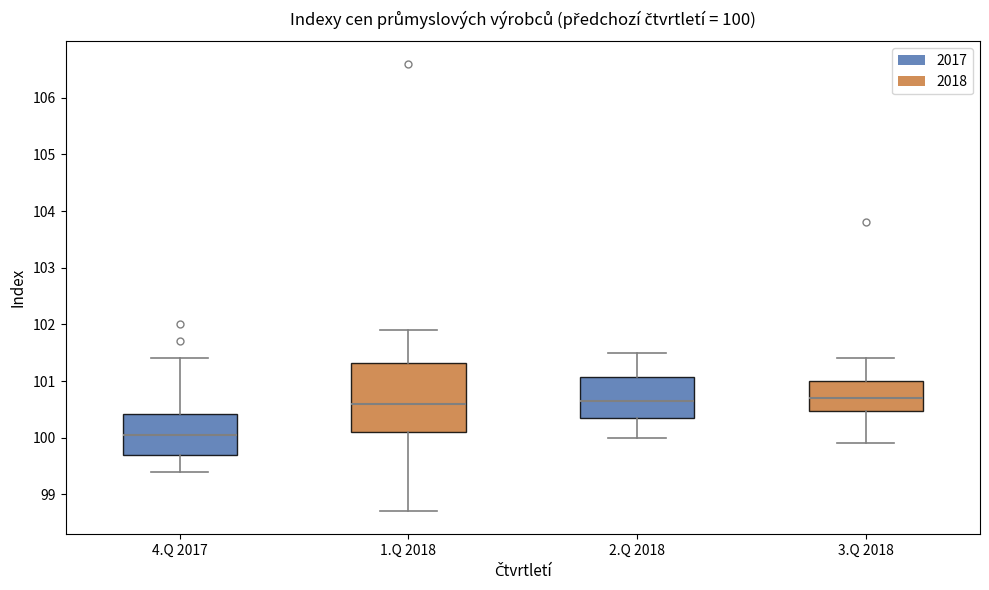

Which box is the tallest, from its lower edge to its upper edge?

1.Q 2018